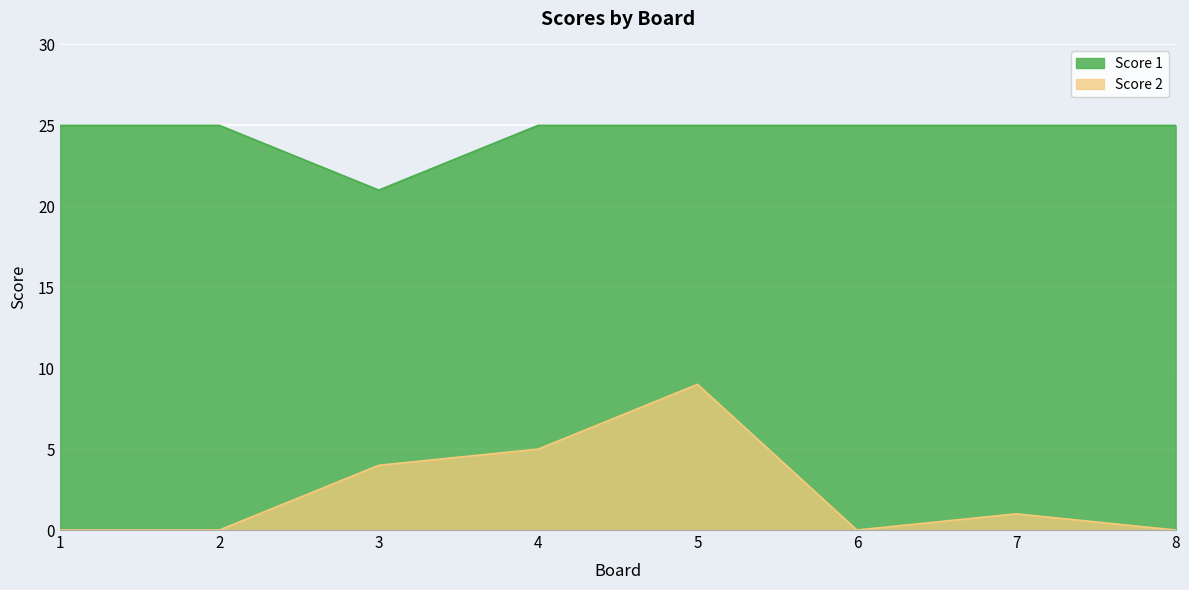

What is the minimum value for Score 1?

21